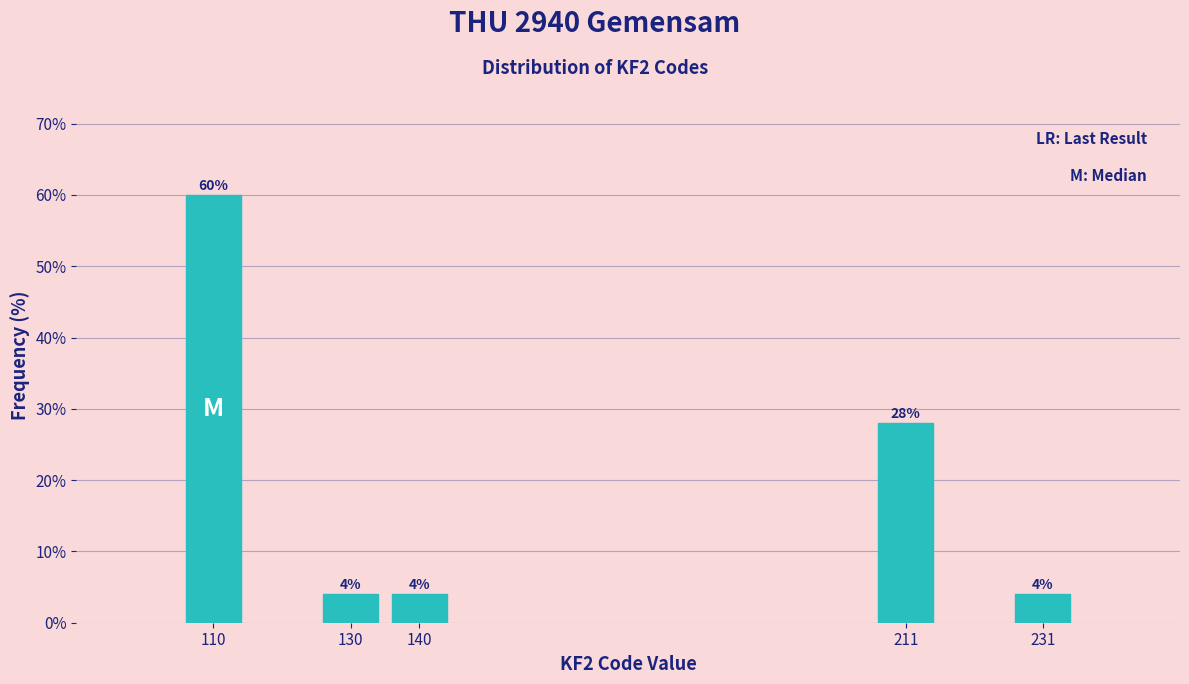

Reading right to left, what are all the values shown in this chart?

231=4.0	211=28.0	140=4.0	130=4.0	110=60.0